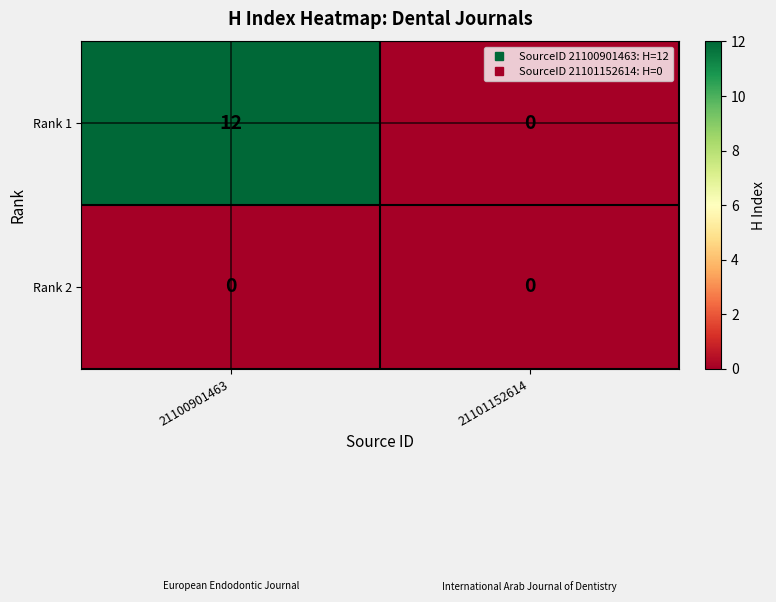

Between 21100901463 and 21101152614, which series saw the biggest shift?

Rank 1